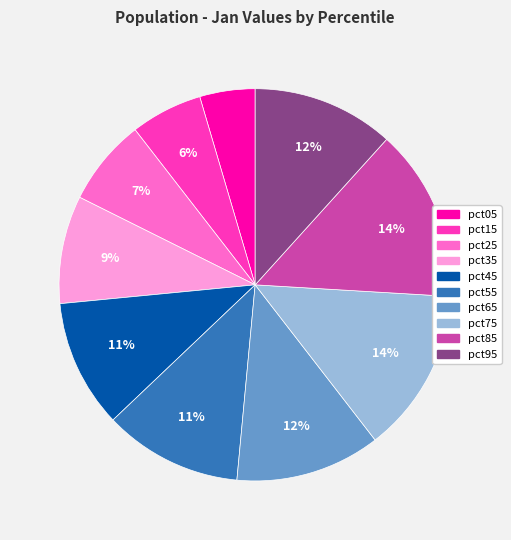

Is it true that pct35 is 9% of the pie?

True